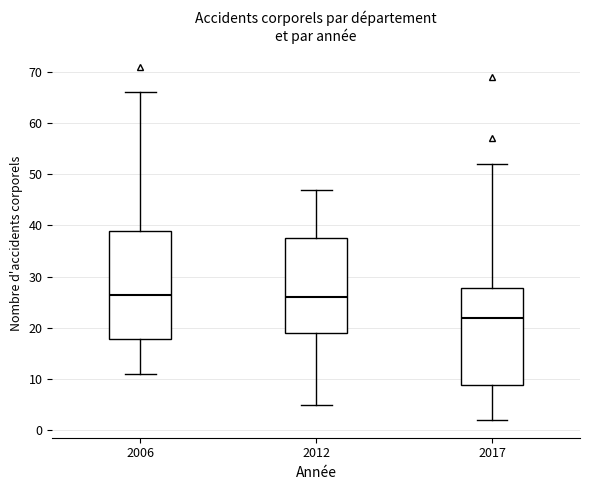

Reading left to right, read every box against the y-axis: the position of its median line, the range the box covers, and the ends of its whiskers. The values are not printed on the chart, so give them approximately, as read against the axis.

2006: median 27, box 18 to 39, whiskers 11 to 66
2012: median 26, box 19 to 38, whiskers 5 to 47
2017: median 22, box 9 to 28, whiskers 2 to 52